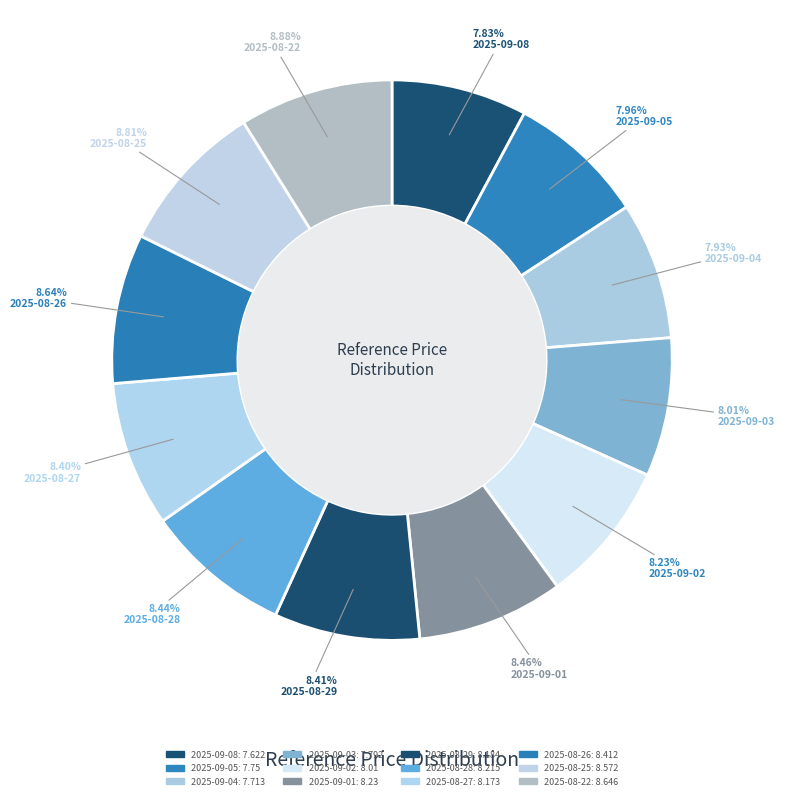

How many slices are in this pie chart?

12